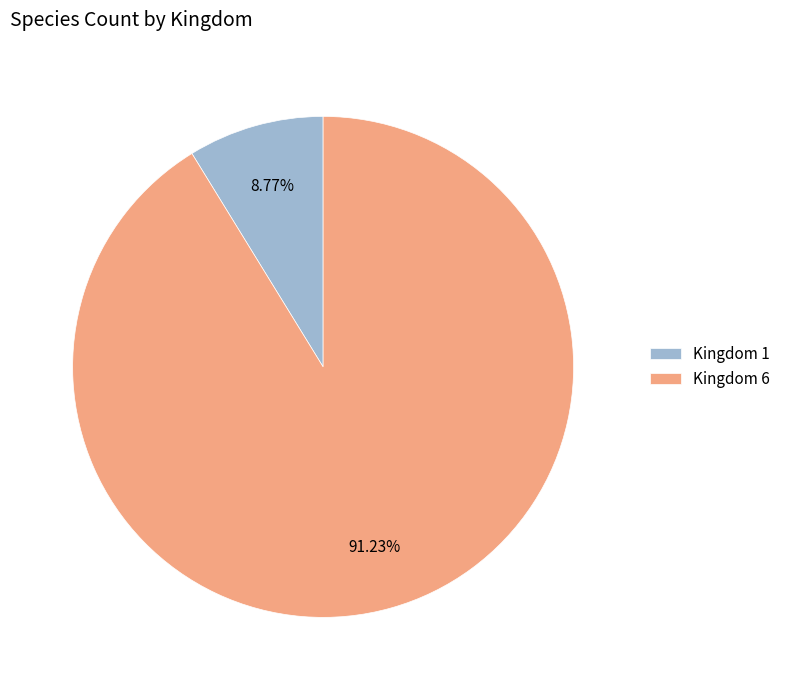

What is the majority slice?

Kingdom 6